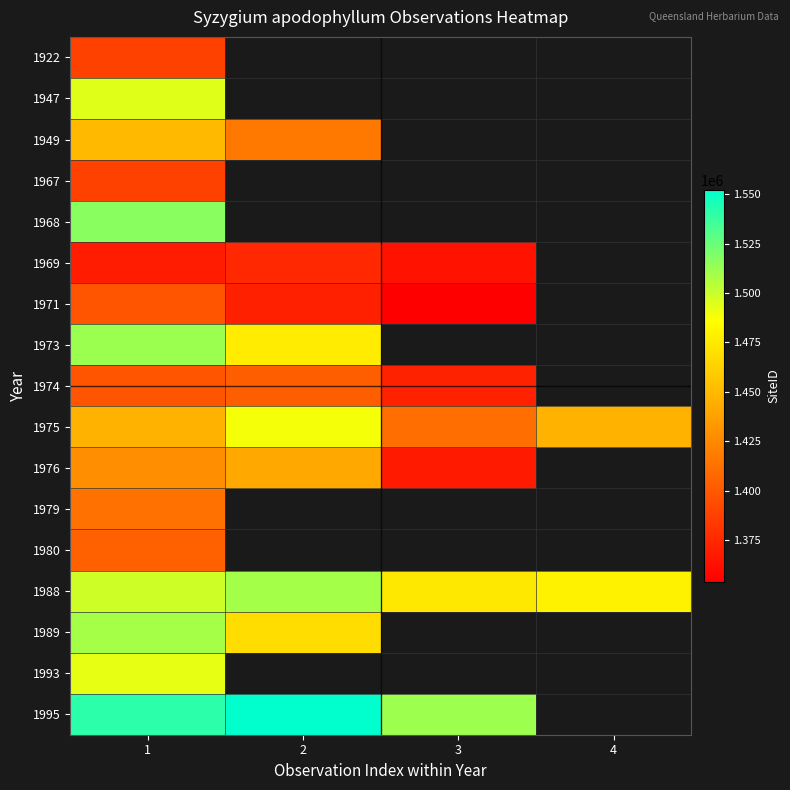

Which series has the largest total across all categories?

1988